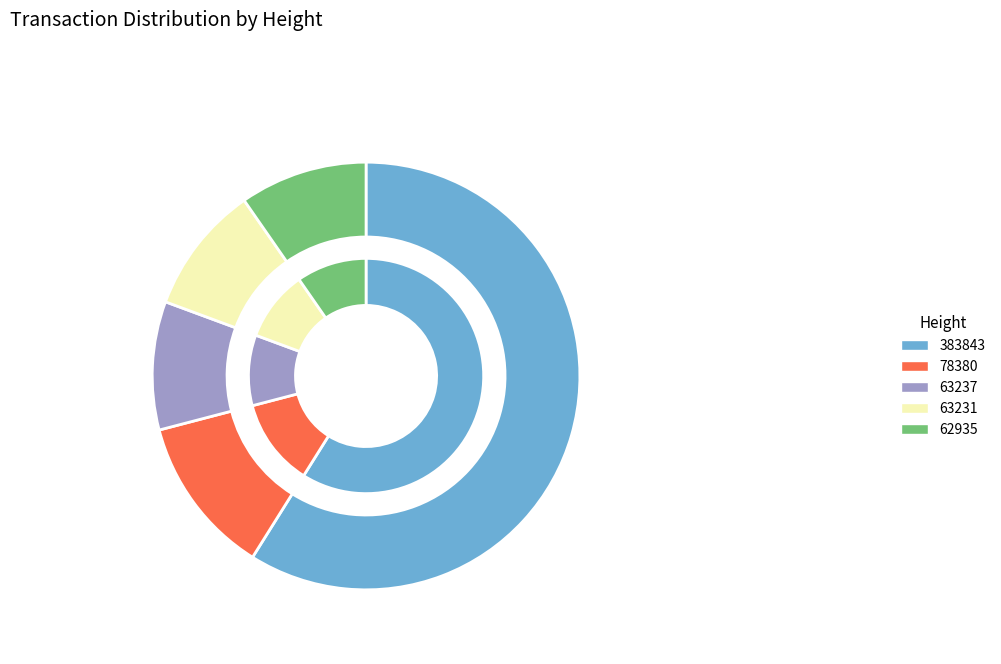

Is it true that 383843 is 48% of the pie?

False